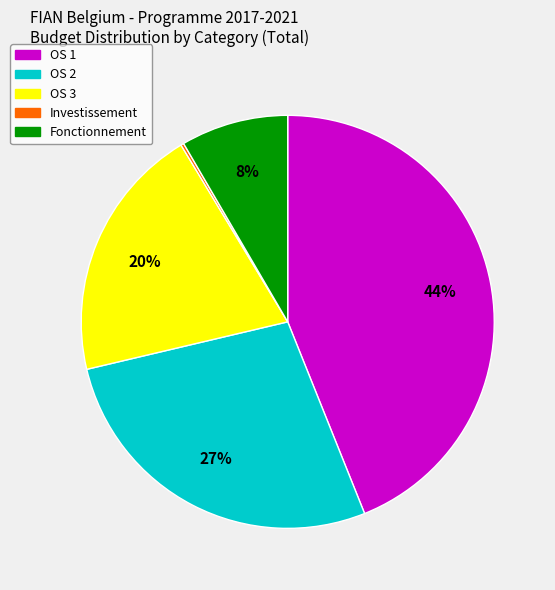

Is there a majority slice in this chart?

No